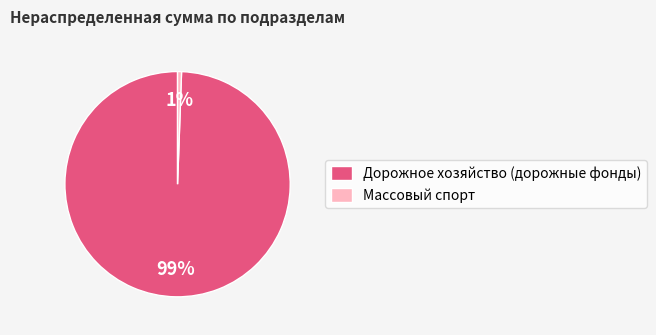

The Массовый спорт slice represents 1% of the pie. True or false?

True